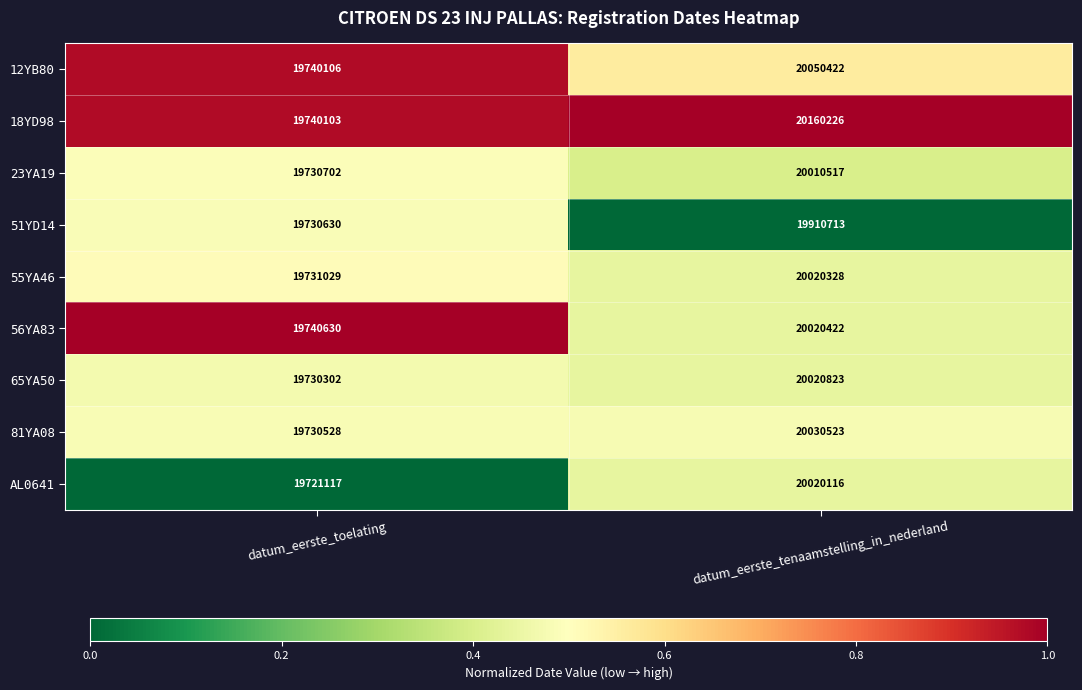

What is the sum of the AL0641 values at datum_eerste_tenaamstelling_in_nederland and datum_eerste_toelating?

39741233